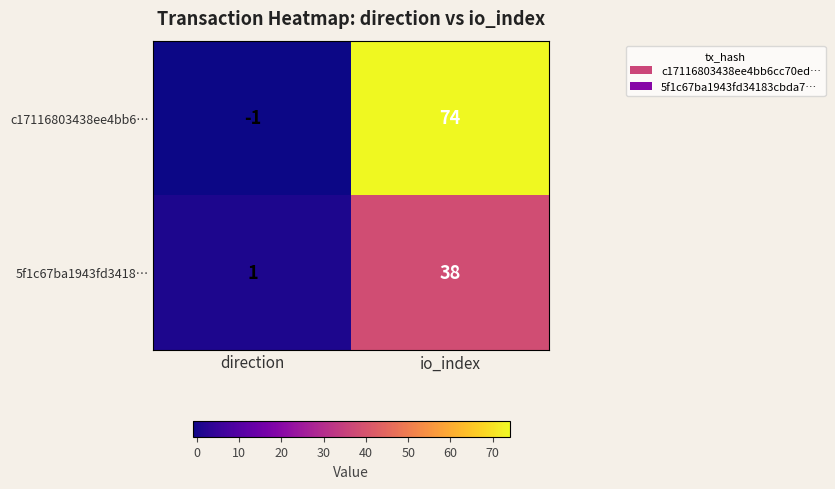

What is the difference between the highest and lowest values at io_index?

36